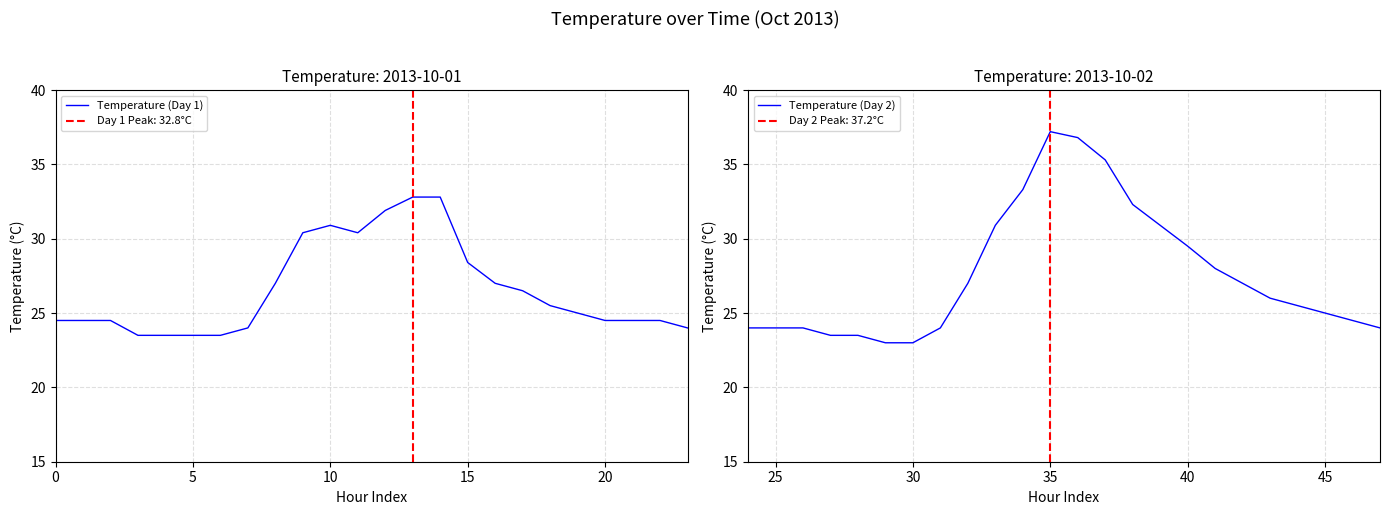

What is the average value of the Temperature (Day 2) series?

27.6